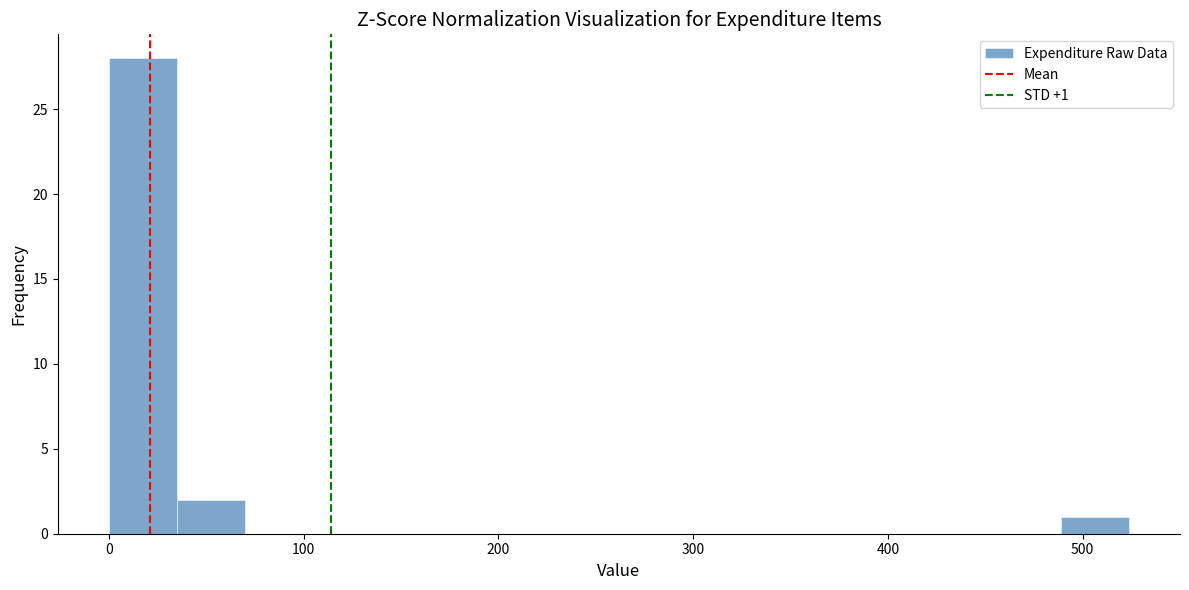

Read against the x-axis, roughly where is the centre of the tallest bar?

20